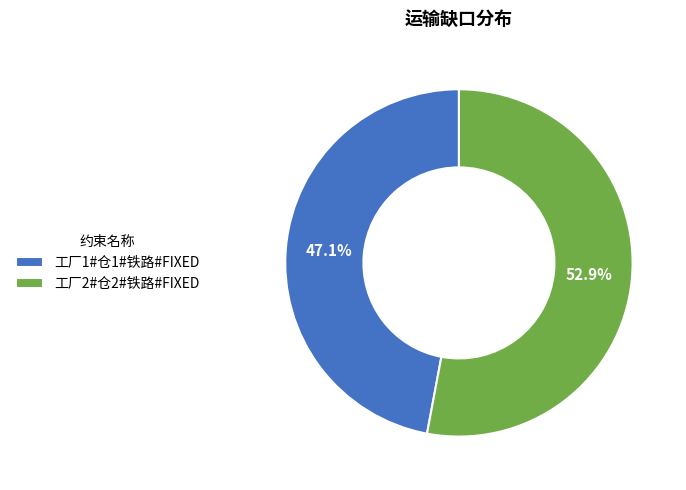

To the nearest percent, what is the average slice percentage?

50%